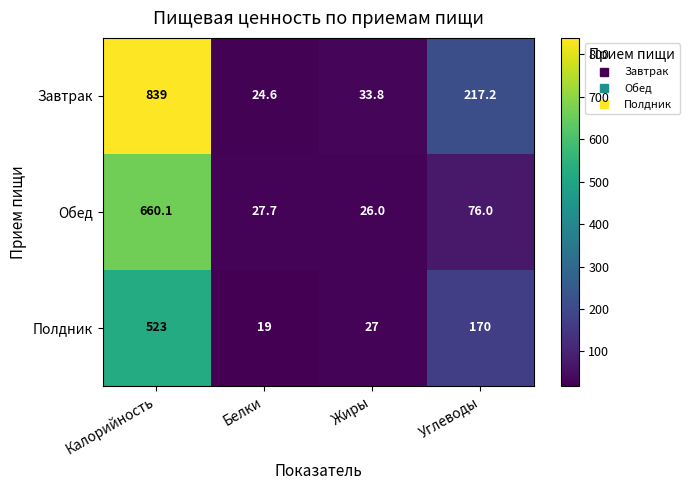

What is the total value across all series at Жиры?

86.8